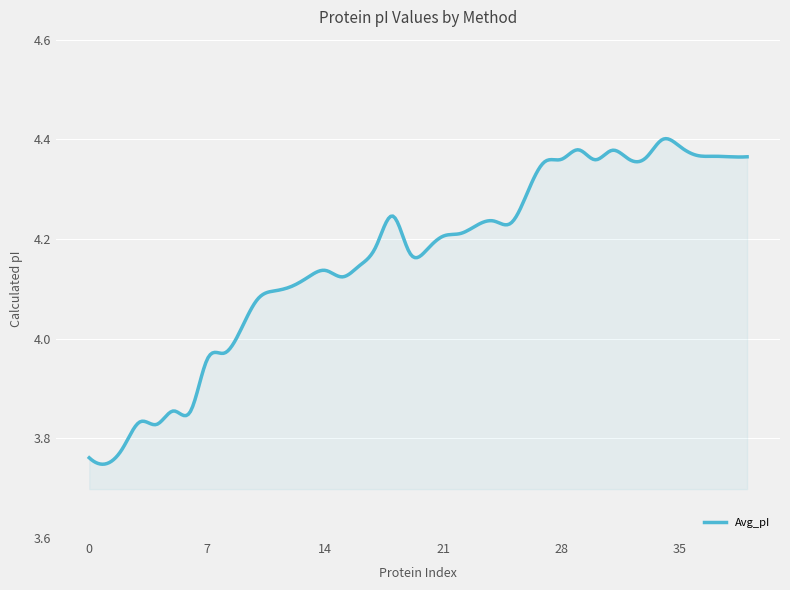

What is the difference between the maximum and minimum values?

0.7